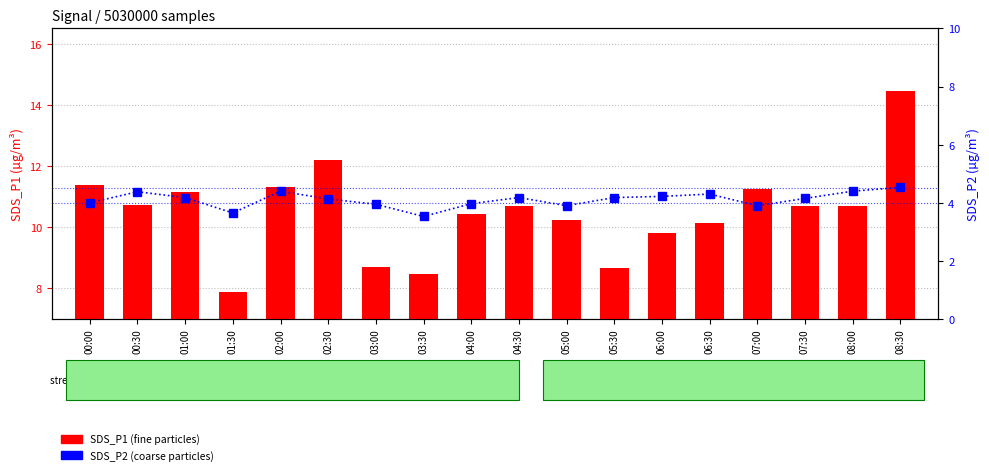

Which category has the lowest value in the SDS_P1 (fine particles) series?

01:30